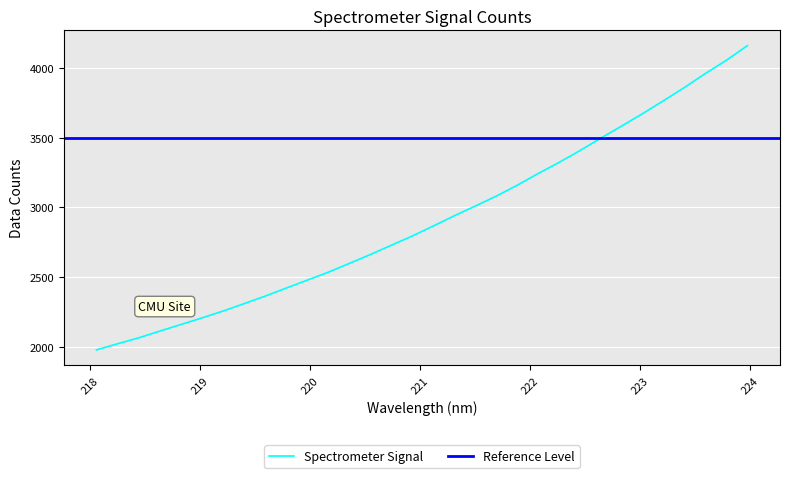

The chart shows a value of 3765.3 at 223.2172. True or false?

True